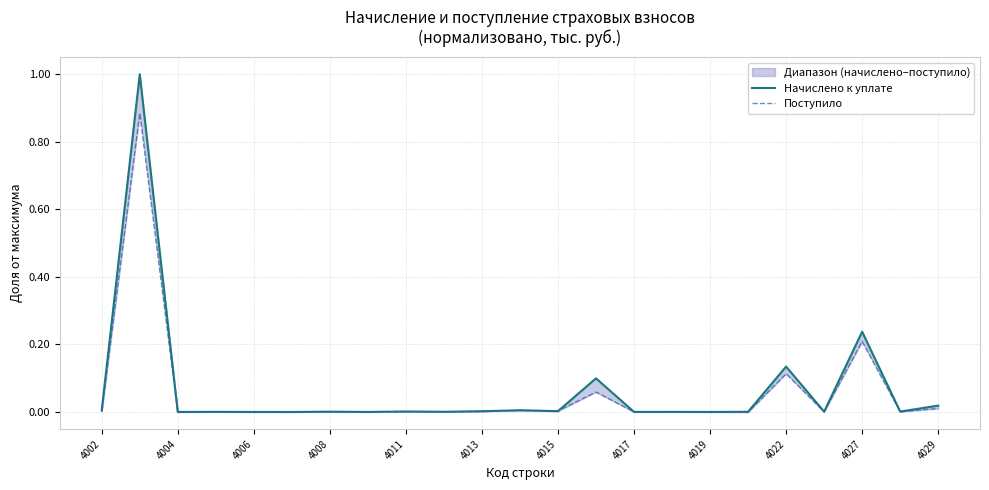

Count the number of categories in the chart.

23